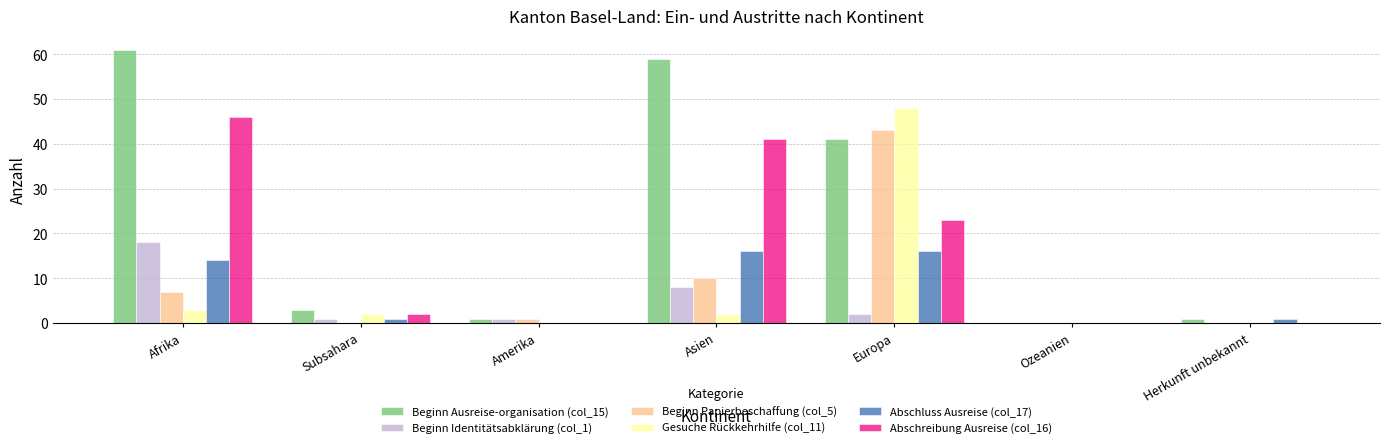

What is the maximum value for Abschreibung Ausreise (col_16)?

46